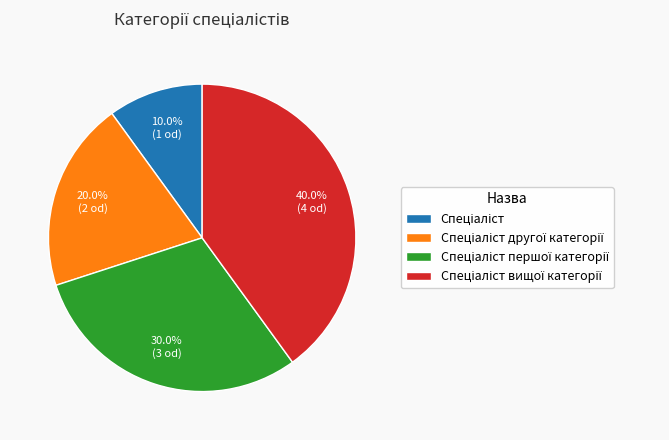

Is there any slice that represents more than half of the pie?

No